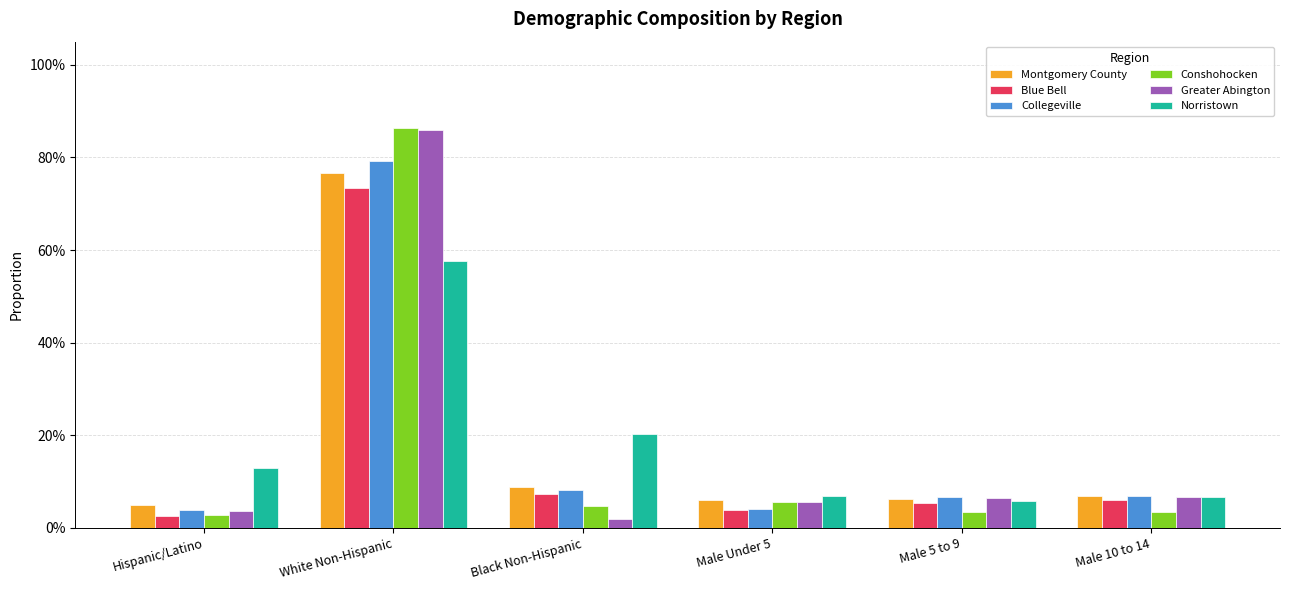

Between Male Under 5 and Black Non-Hispanic, which is larger?

Black Non-Hispanic